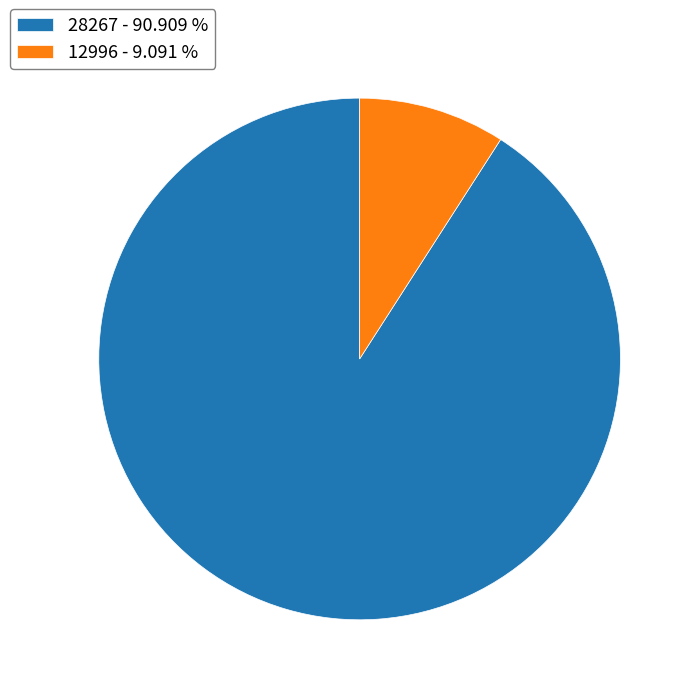

Which category has the biggest portion of the pie?

28267